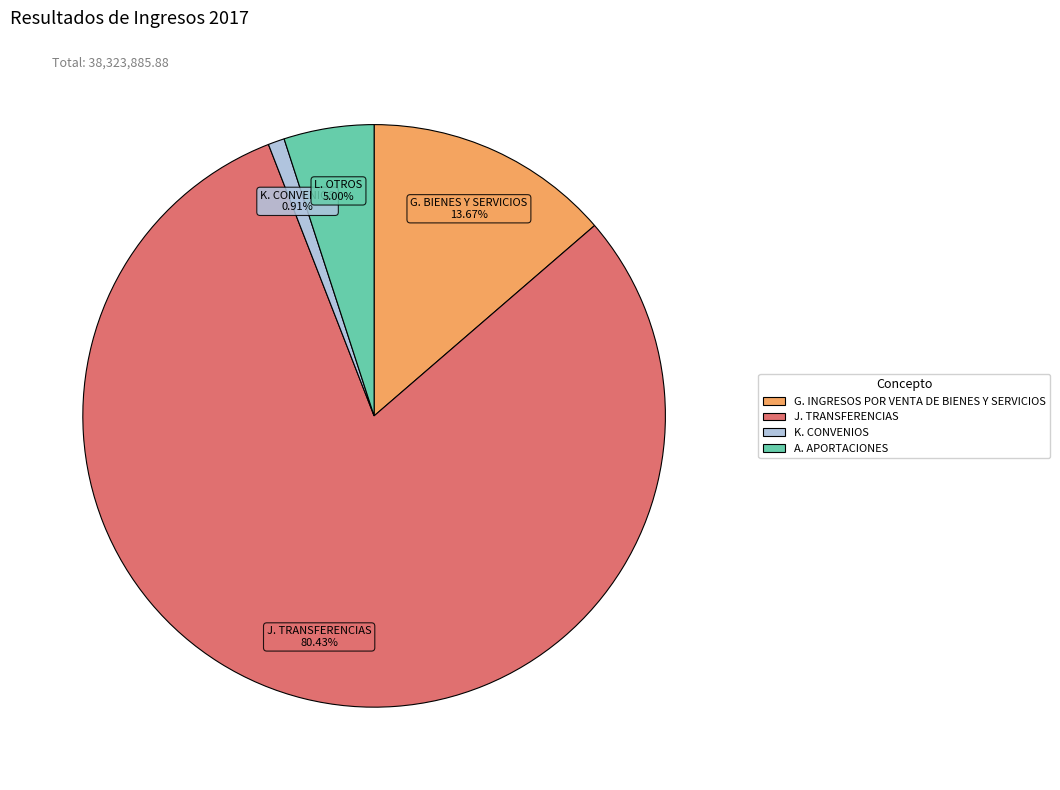

Is there a majority slice in this chart?

Yes